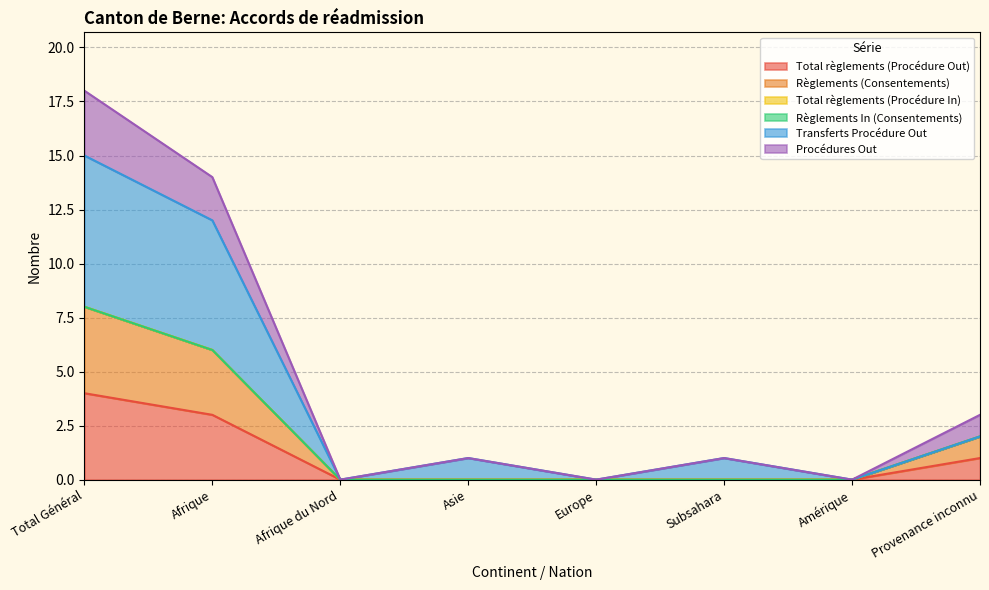

True or false: Règlements (Consentements) and Procédures Out intersect in this chart.

False